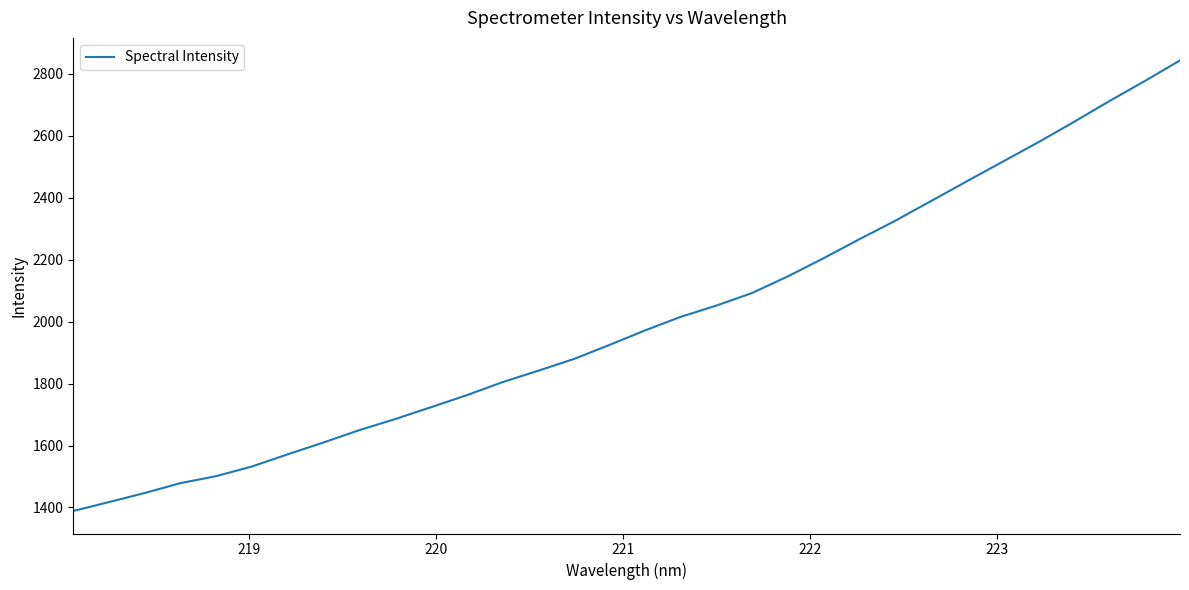

What is the smallest value displayed?

1388.7